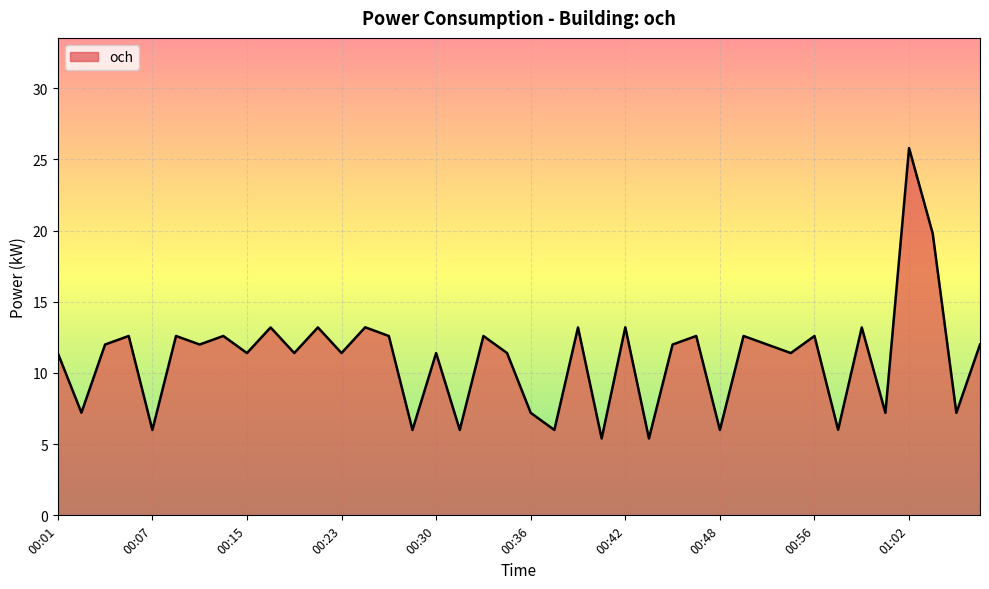

What is the greatest value displayed?

25.8